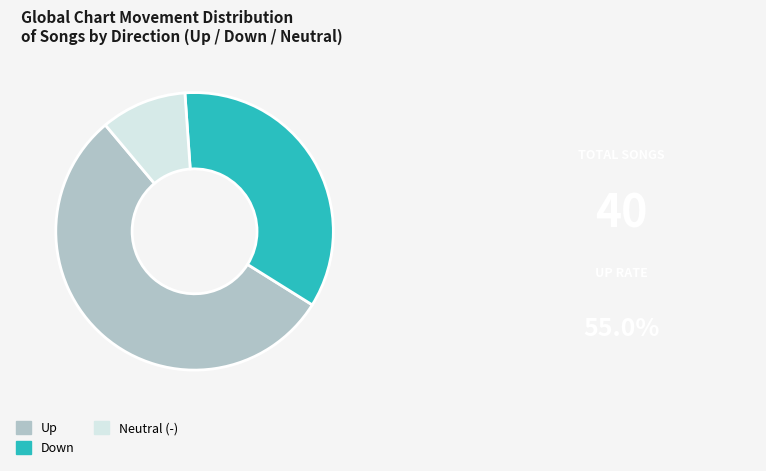

Is the sum of Neutral (-) and Down greater than half?

No